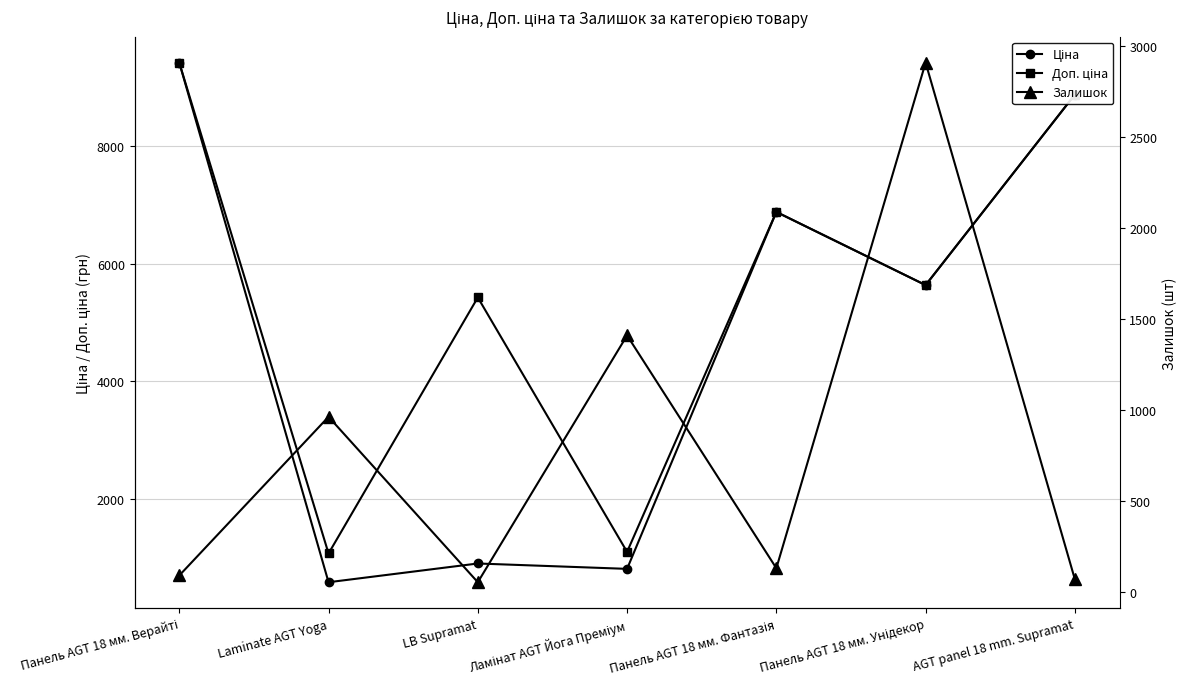

What is the difference between the second highest and second lowest values in the Доп. ціна series?

7772.8